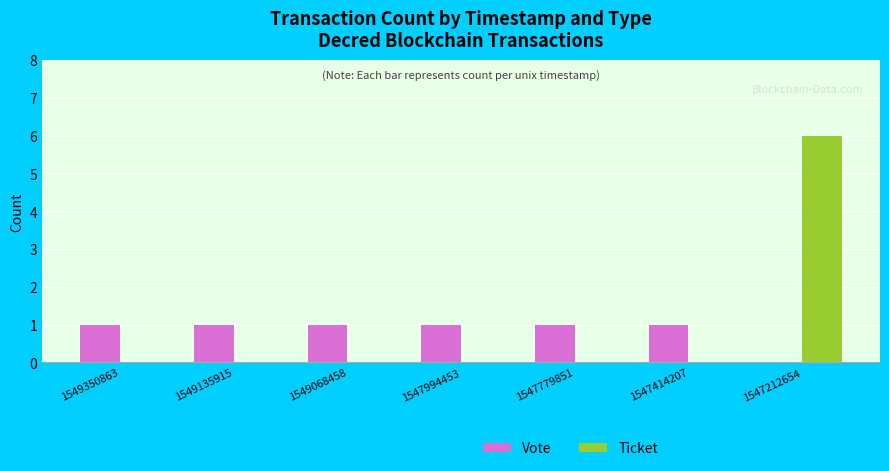

The value of Vote at 1549350863 is 1. True or false?

True